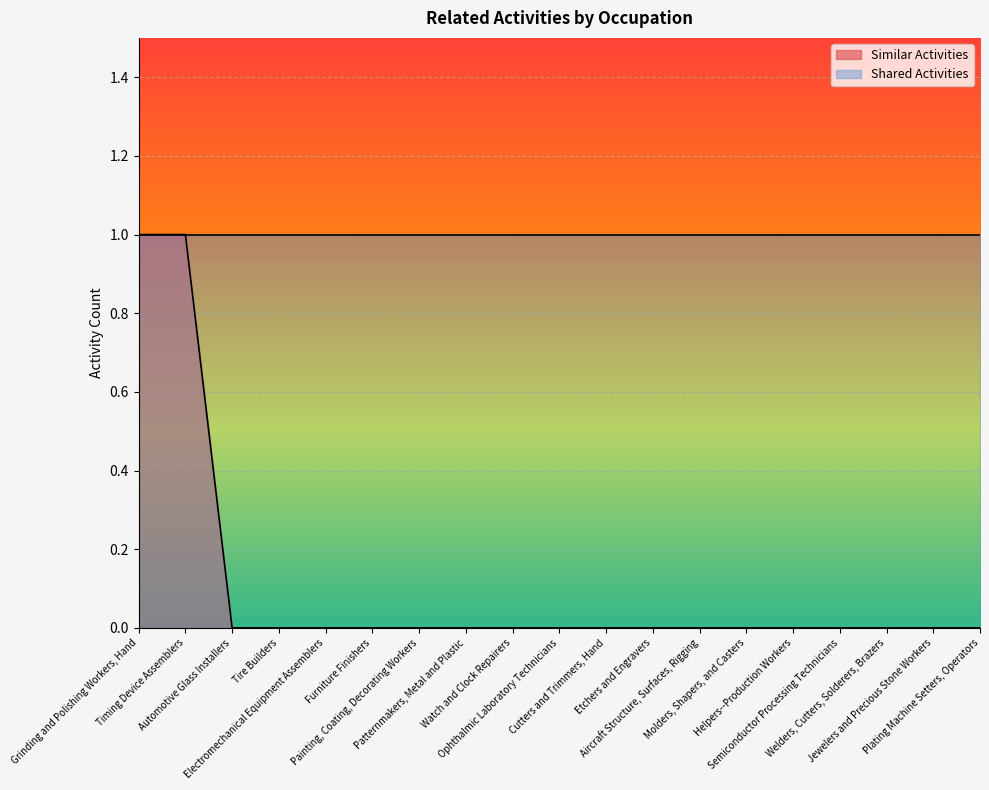

Reading right to left, transcribe all the data shown in this chart.

0	0	0	0	0	0	0	0	0	0	0	0	0	0	0	0	0	1	1